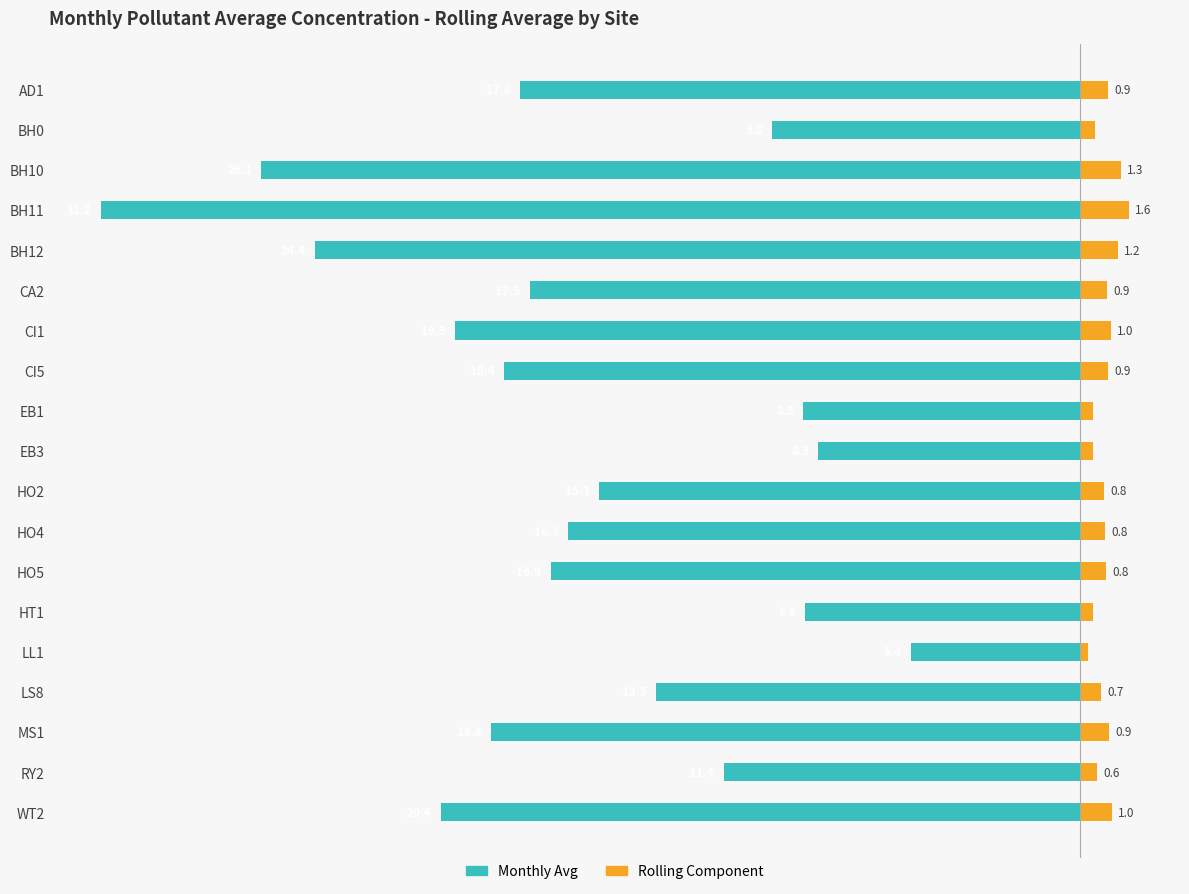

What is the value of the Monthly Avg bar at the 13th from the left?

-16.9